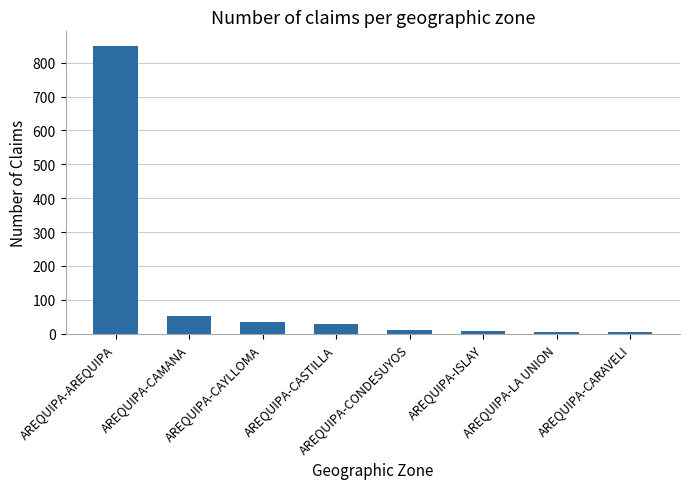

What is the label of the 6th bar from the left?

AREQUIPA-ISLAY